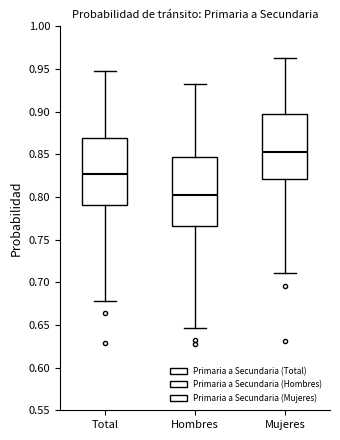

Reading left to right, transcribe this box plot: for each box, give where its median line is, the range the box spans, and where its two whiskers end, as read against the y-axis. The values are not printed on the chart, so give them approximately, as read against the axis.

Total: median 0.825, box 0.790 to 0.870, whiskers 0.680 to 0.945
Hombres: median 0.800, box 0.765 to 0.845, whiskers 0.645 to 0.930
Mujeres: median 0.855, box 0.820 to 0.895, whiskers 0.710 to 0.965